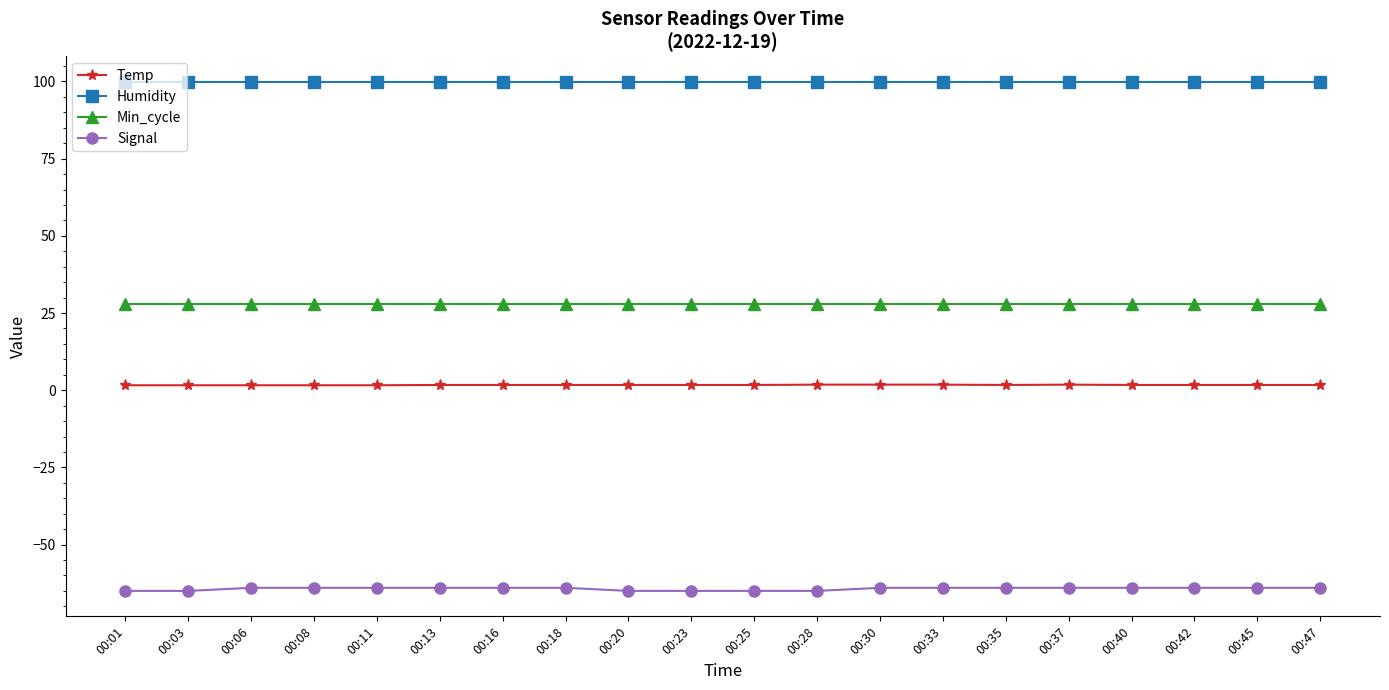

Is the value of Humidity at 00:45 greater than the value of Signal at 00:25?

Yes